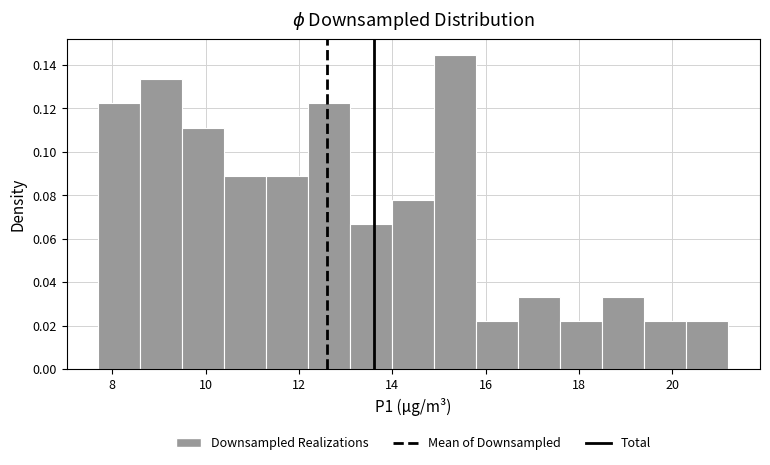

Reading left to right, list every bar in this chart as the range it spans on the x-axis followed by its height. Neither the bar edges nor the heights are printed on the chart, so give them approximately, as read against the axes.

7.7 to 8.6: 0.122
8.6 to 9.5: 0.134
9.5 to 10.4: 0.112
10.4 to 11.3: 0.088
11.3 to 12.2: 0.088
12.2 to 13.1: 0.122
13.1 to 14.0: 0.066
14.0 to 14.9: 0.078
14.9 to 15.8: 0.144
15.8 to 16.7: 0.022
16.7 to 17.6: 0.034
17.6 to 18.5: 0.022
18.5 to 19.4: 0.034
19.4 to 20.3: 0.022
20.3 to 21.2: 0.022